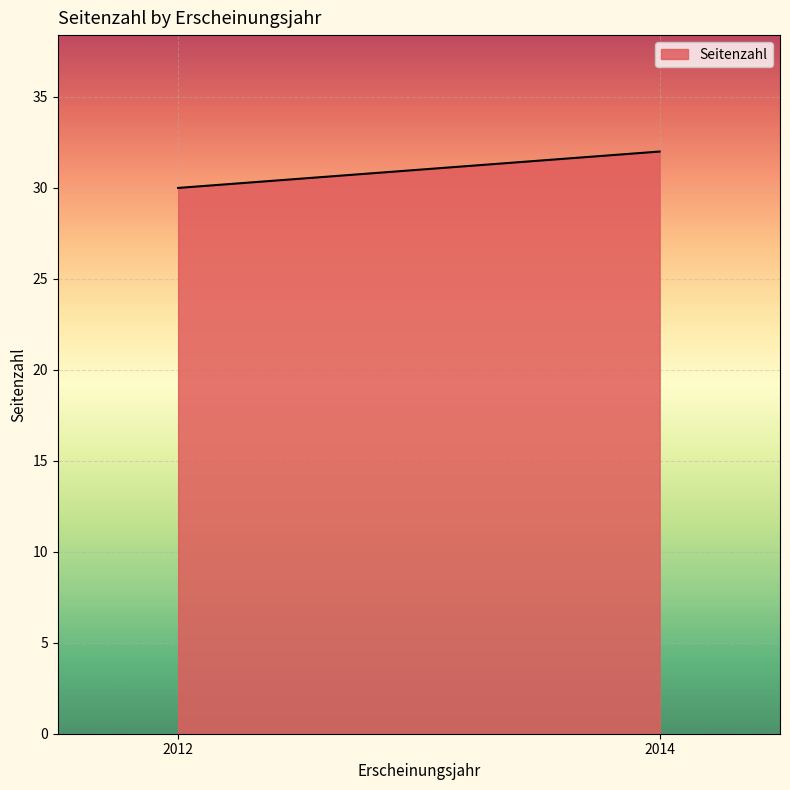

Between 2012 and 2012, which is larger?

2012